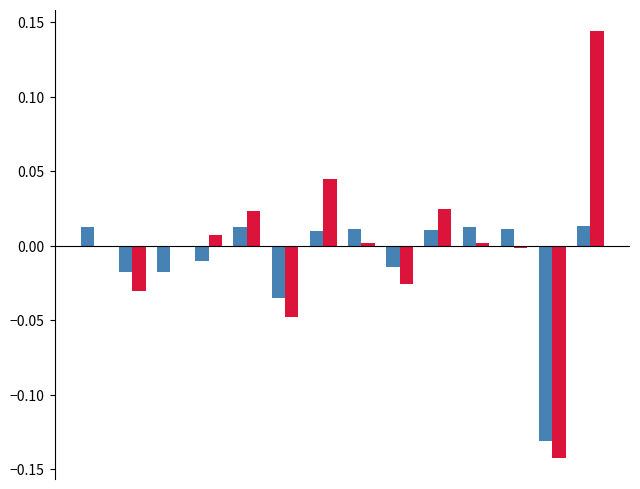

Reading left to right, list all the values displayed in this chart.

Low: 0.0	-0.0	-0.0	-0.0	0.0	-0.0	0.0	0.0	-0.0	0.0	0.0	0.0	-0.1	0.0
Break Total: 0.0	-0.0	0.0	0.0	0.0	-0.0	0.0	0.0	-0.0	0.0	0.0	-0.0	-0.1	0.1